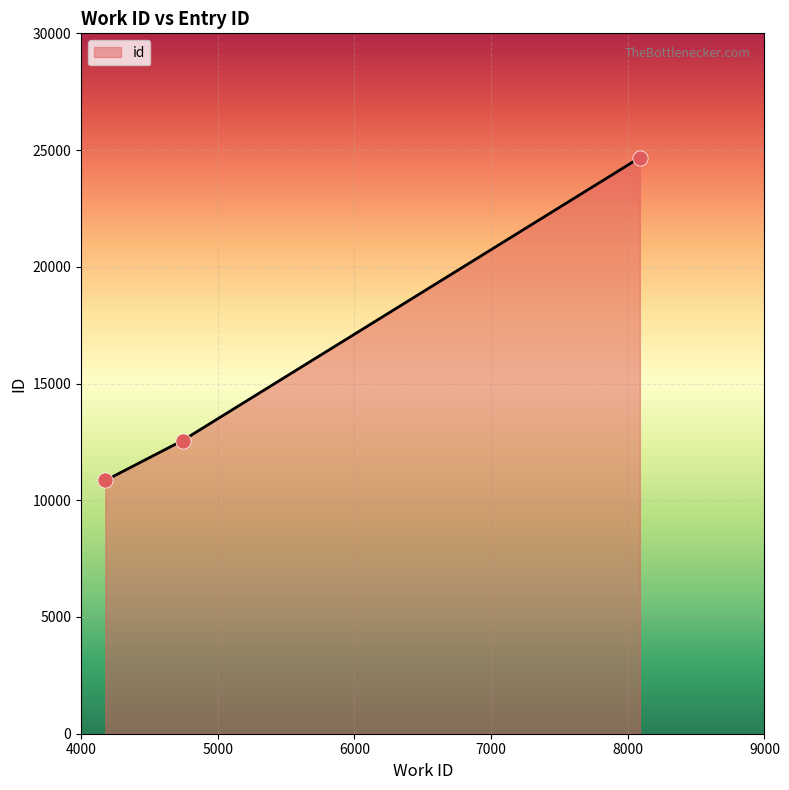

What is the change in value from 4743 to 8088?

+12116